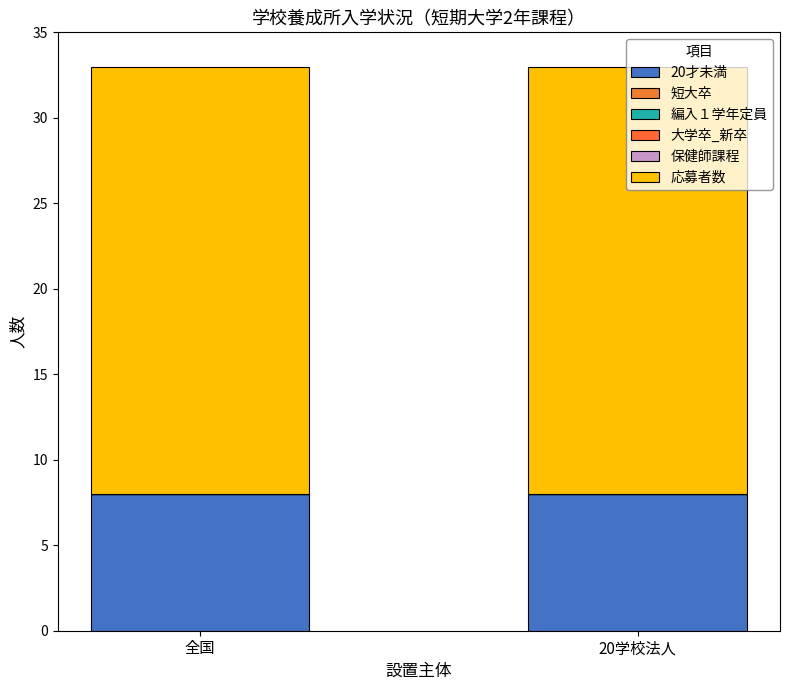

At 全国, list the series in order from largest to smallest.

応募者数, 20才未満, 短大卒, 編入１学年定員, 大学卒_新卒, 保健師課程